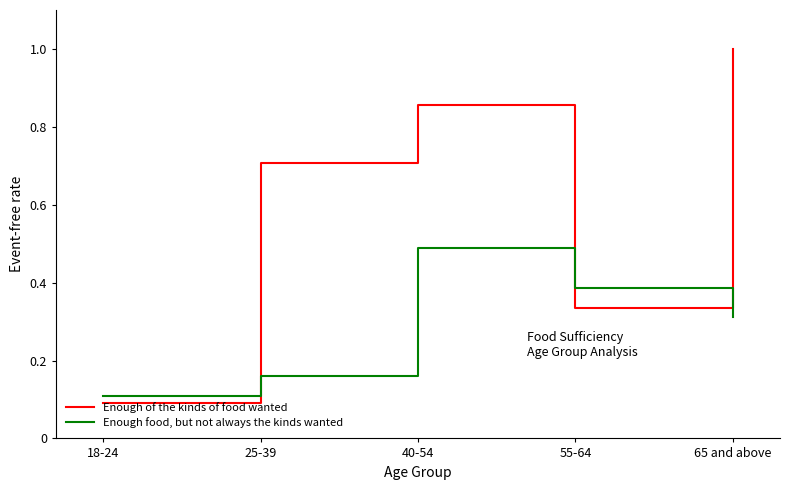

True or false: Enough food, but not always the kinds wanted has more than 0 points higher than both neighbors.

True